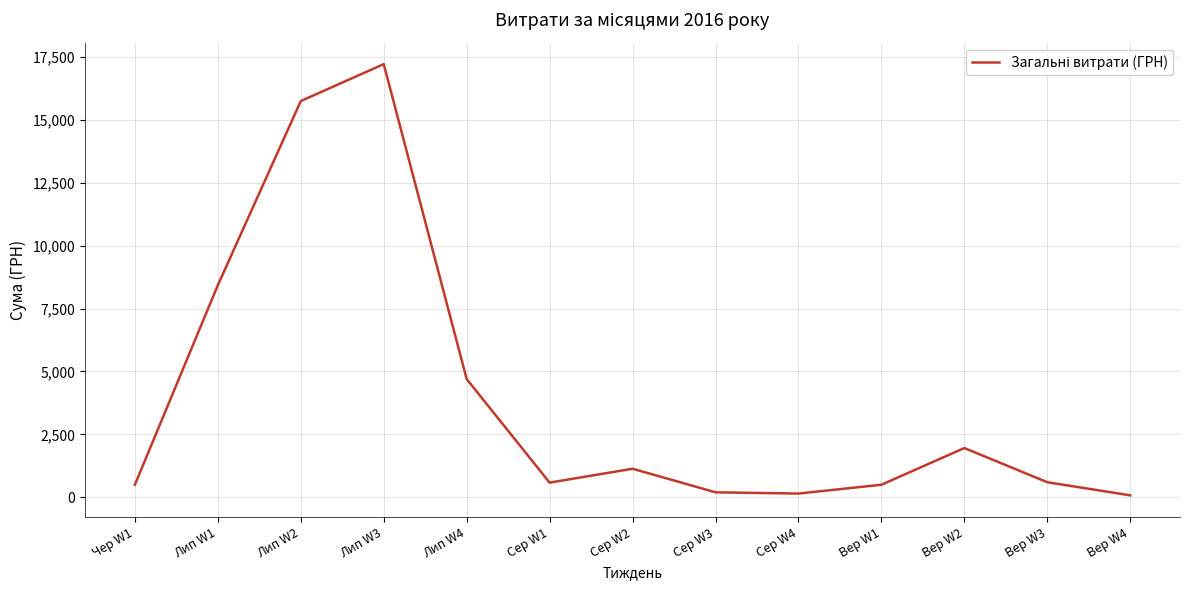

At which label is the value closest to 8645?

Лип W1